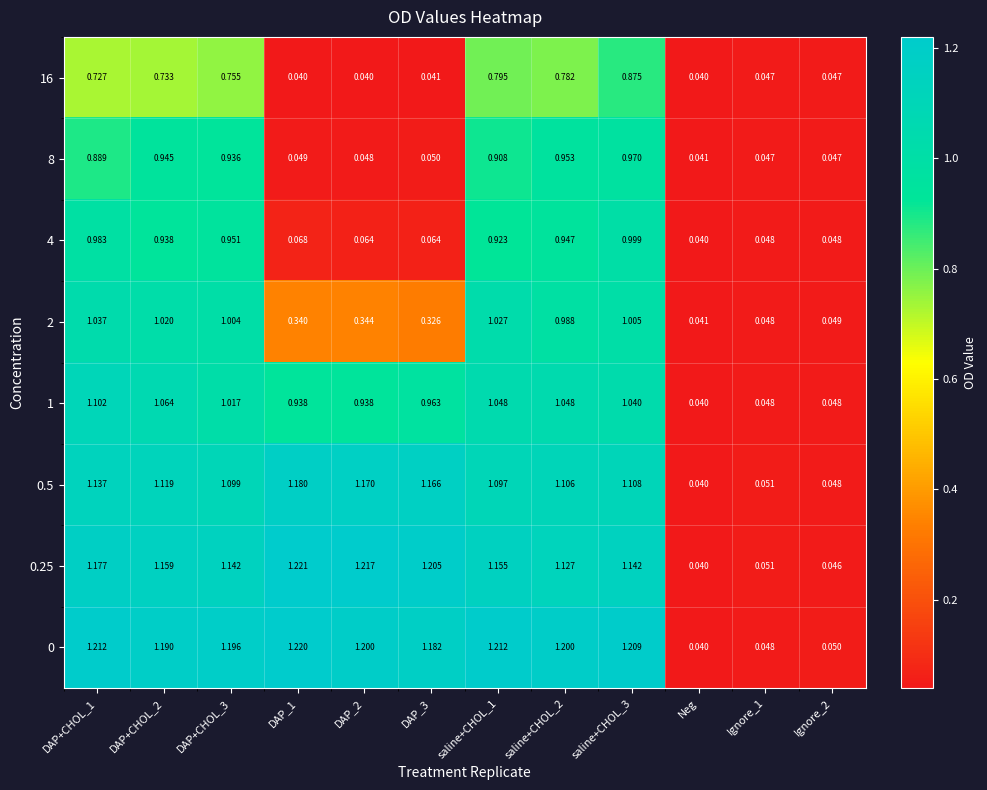

At which label does 0.5 reach its minimum?

Neg